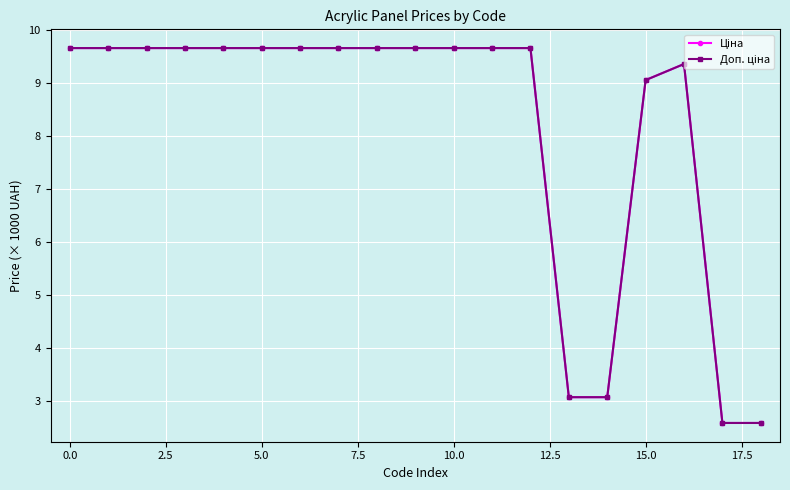

What is the greatest value displayed?

9.7